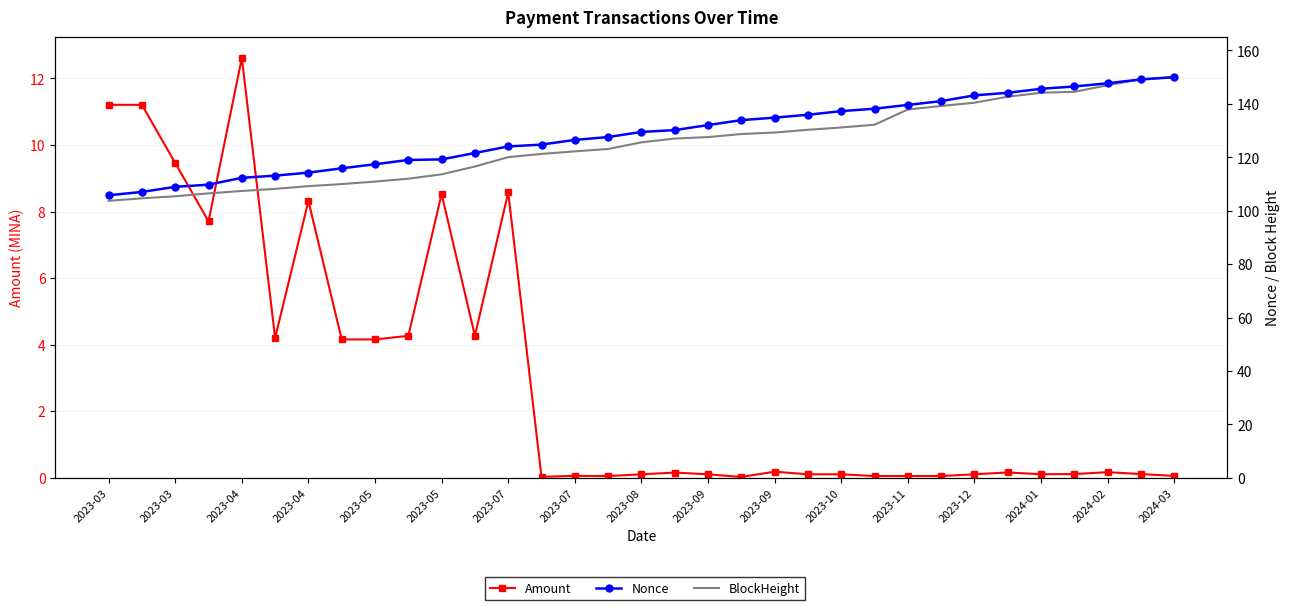

List the series in order of their peak value, highest first.

Nonce, BlockHeight, Amount